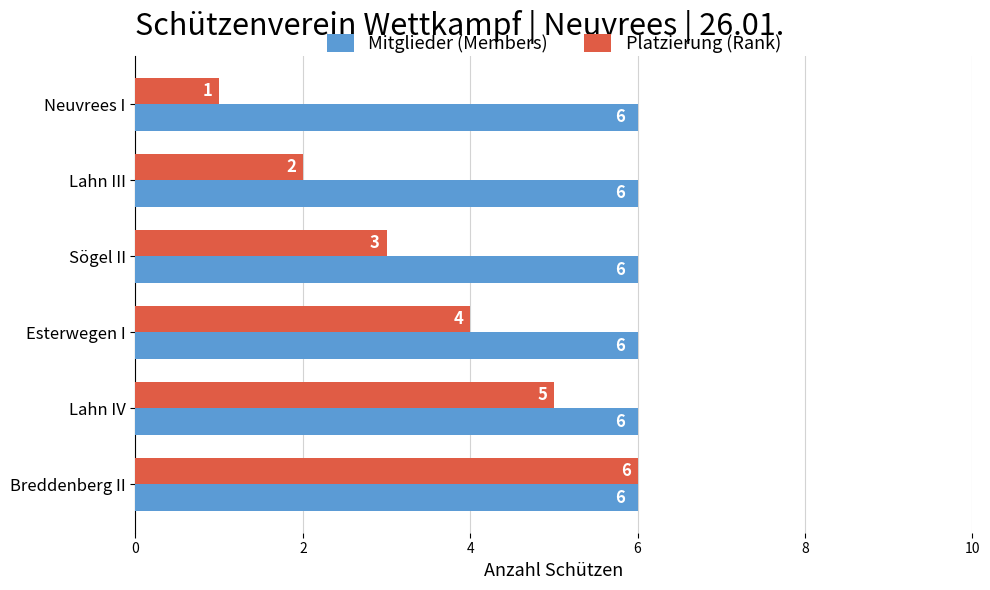

What is the spread (max minus min) of values at Neuvrees I?

5